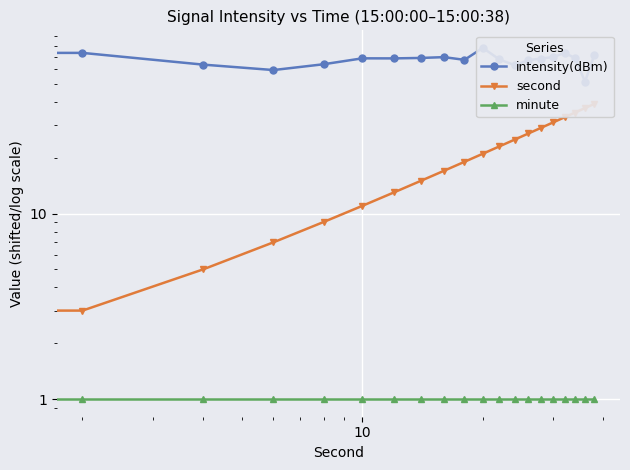

Reading right to left, extract all data points from this chart.

intensity(dBm): 71.9	51.4	68.8	73.3	69.6	68.4	67.0	63.0	67.6	78.0	67.3	69.6	68.9	68.5	68.6	63.7	59.3	63.4	73.4	63.9
second: 39.0	37.0	35.0	33.0	31.0	29.0	27.0	25.0	23.0	21.0	19.0	17.0	15.0	13.0	11.0	9.0	7.0	5.0	3.0	1.0
minute: 1.0	1.0	1.0	1.0	1.0	1.0	1.0	1.0	1.0	1.0	1.0	1.0	1.0	1.0	1.0	1.0	1.0	1.0	1.0	1.0